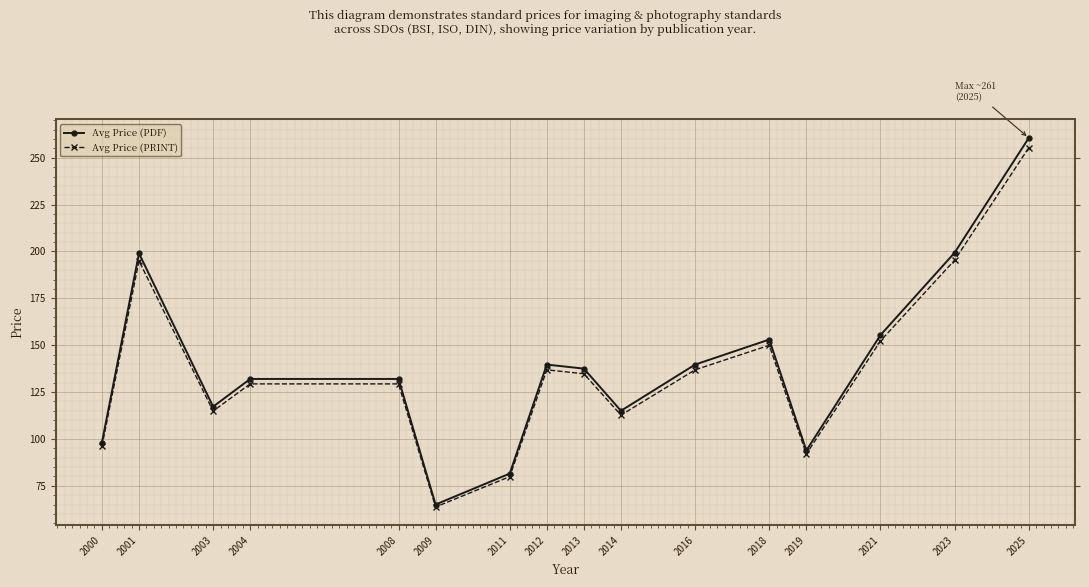

What is the spread (max minus min) of values at 2019?

1.9